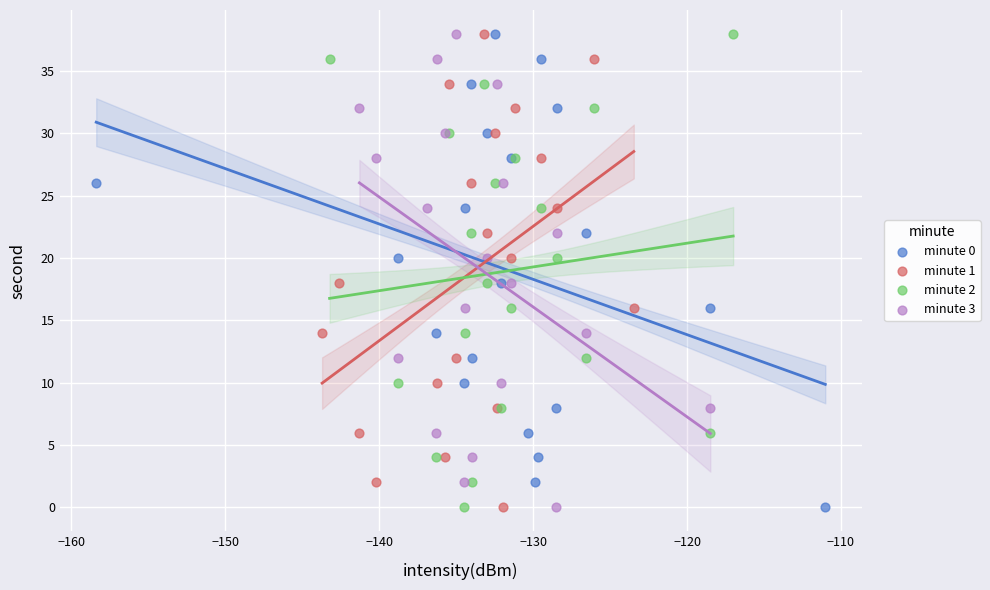

What are all the series names shown in the legend?

minute 0, minute 1, minute 2, minute 3